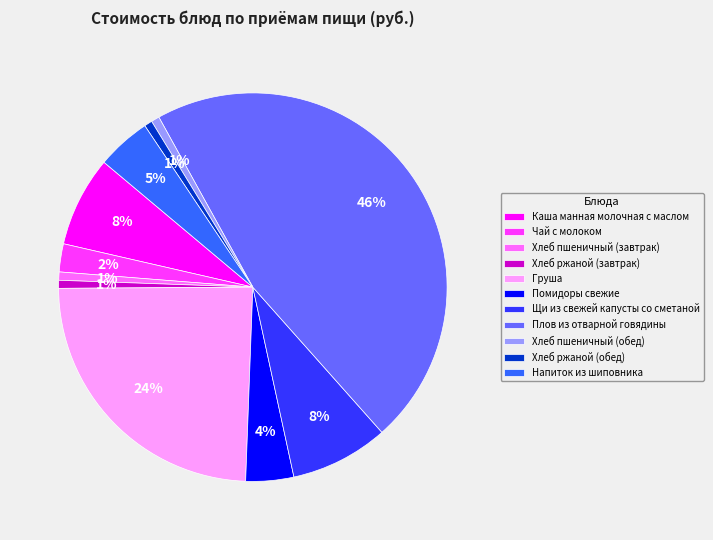

Which has a higher value, Хлеб ржаной (завтрак) or Напиток из шиповника?

Напиток из шиповника